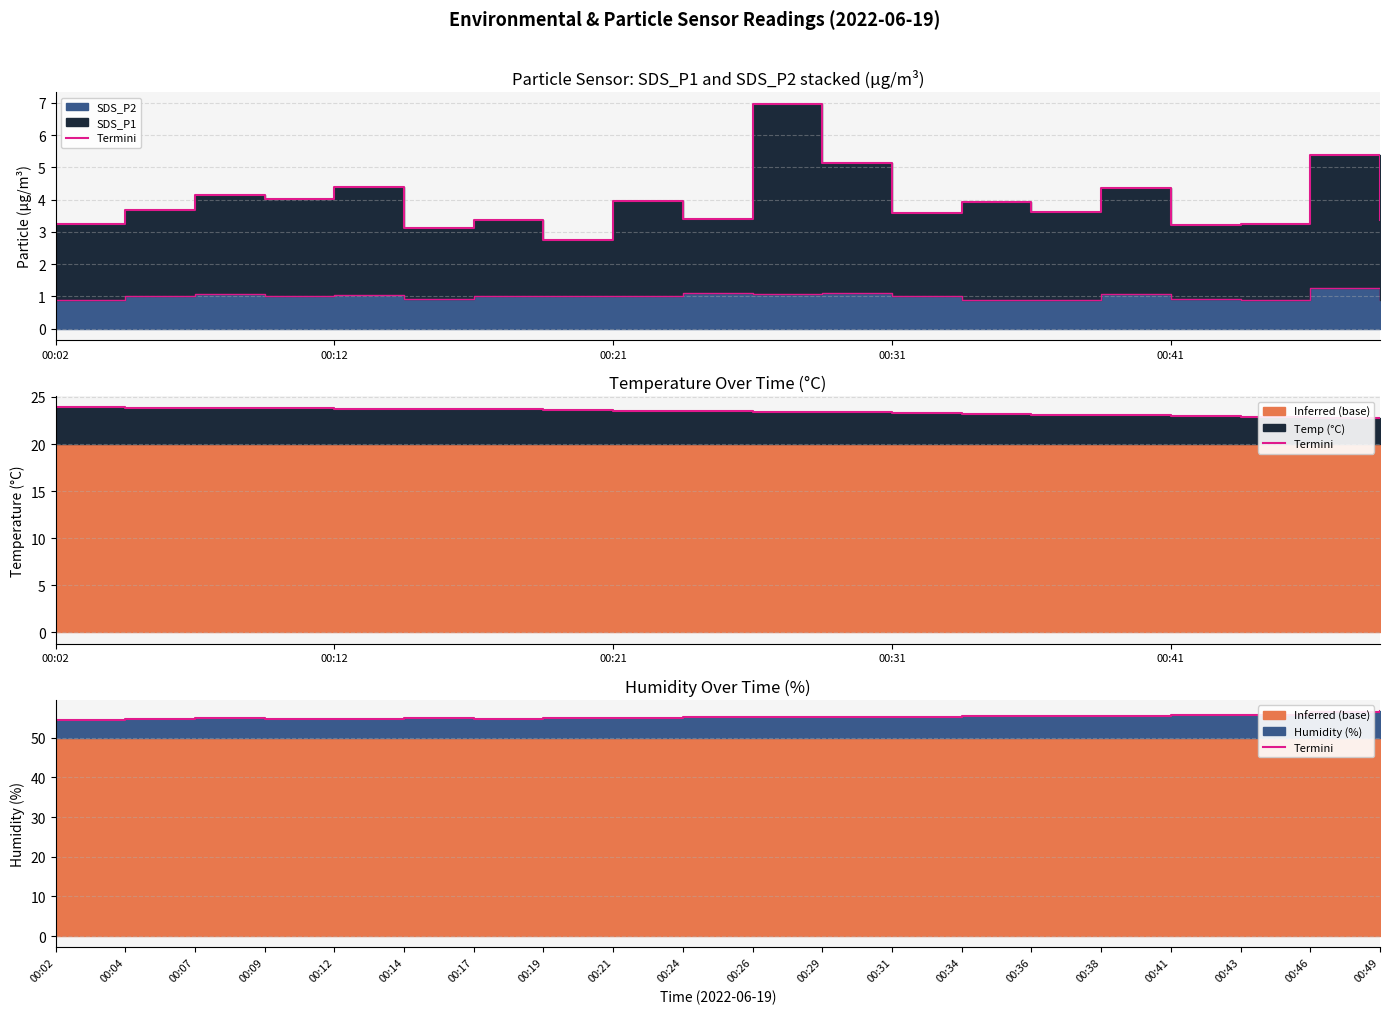

What is the difference between the values at 00:29 and 00:19?

0.3